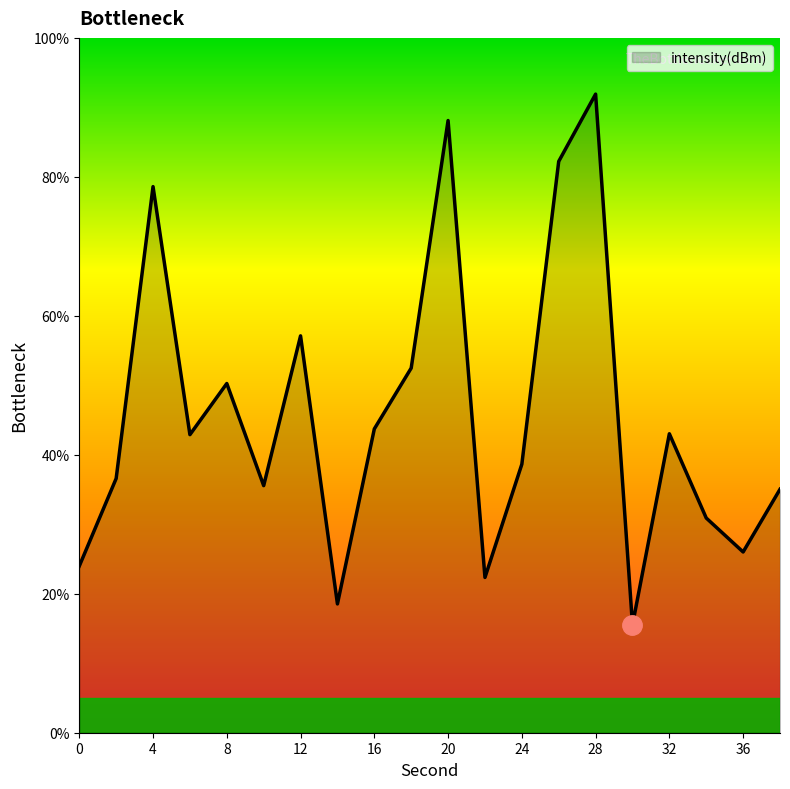

What is the greatest value displayed?

91.9